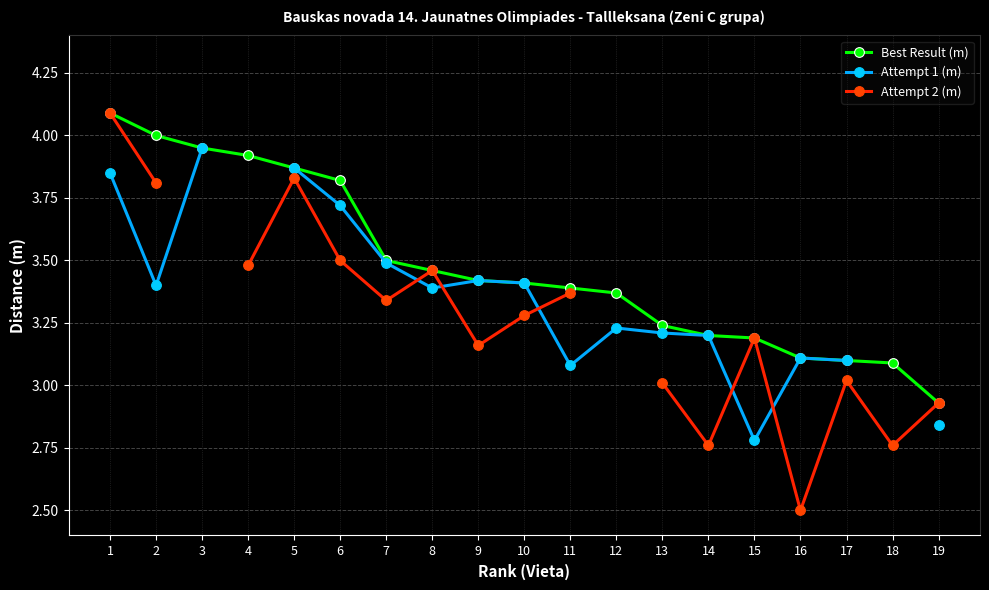

At which label is Attempt 1 (m) closest to 3?

11